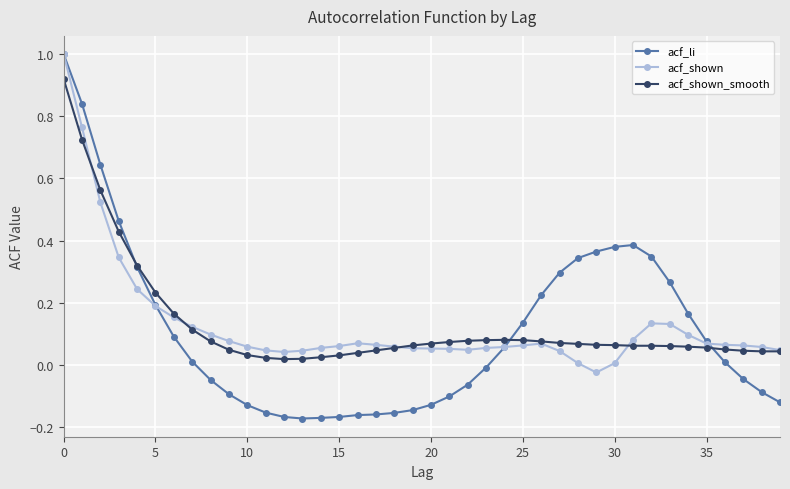

What is the maximum value for acf_li?

1.0